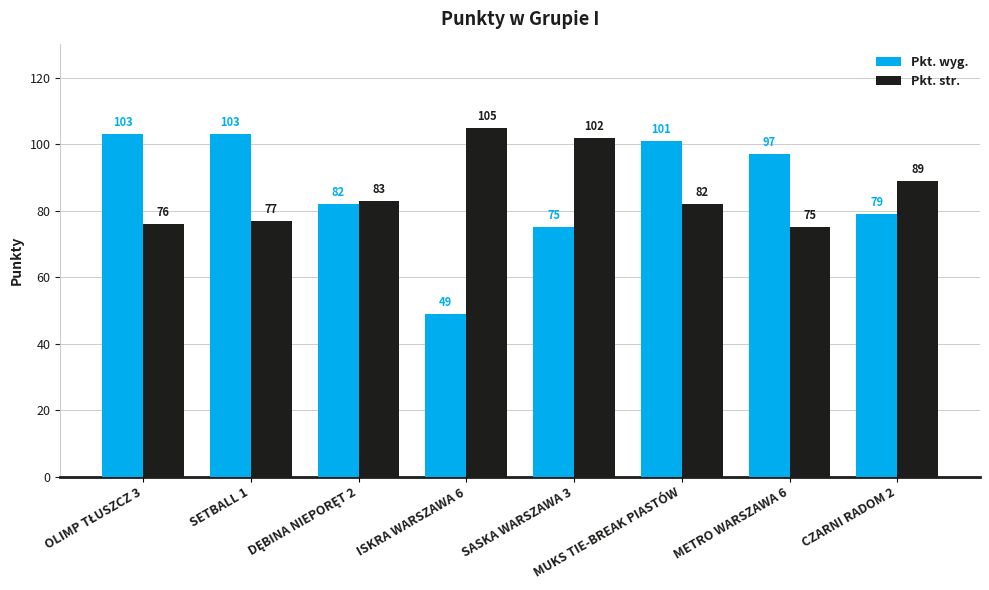

What is the value of the Pkt. wyg. bar at the 1st from the left?

103